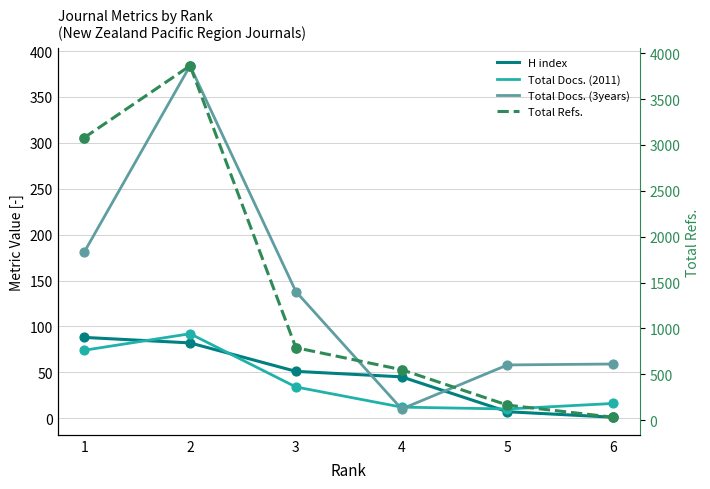

What is the total value across all series at 1?

3423